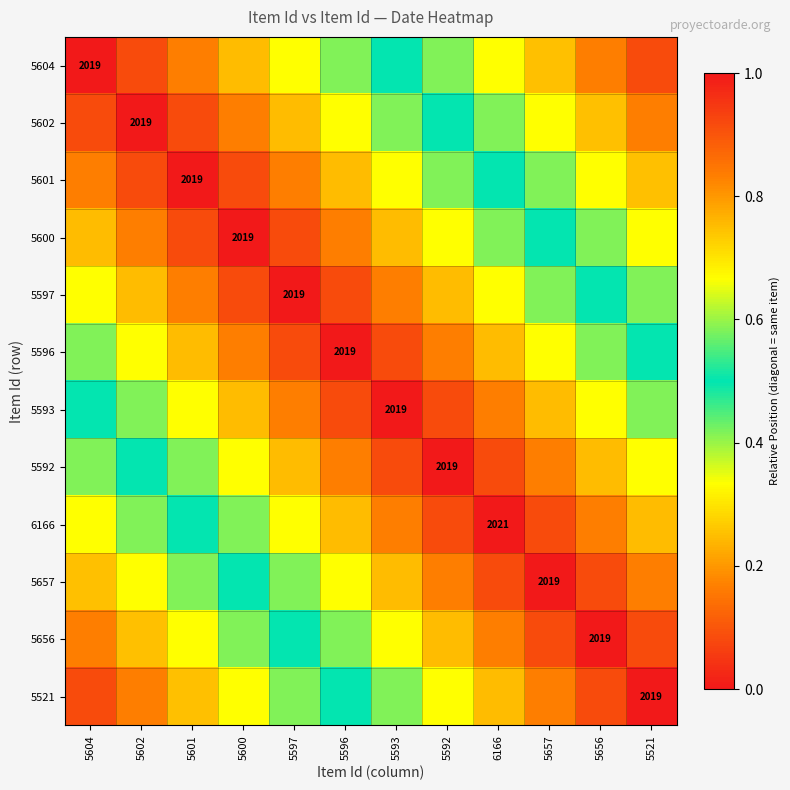

What is the approximate value of 5593 at 5593?

1.0